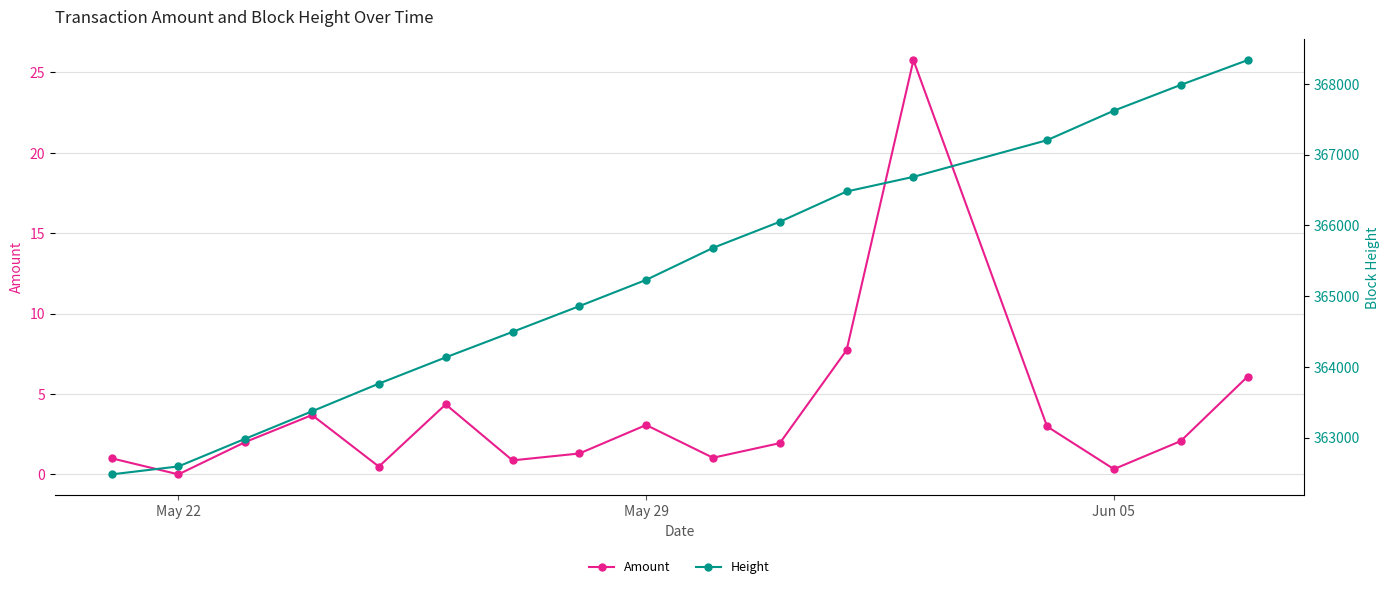

What is the maximum value for Amount?

25.8